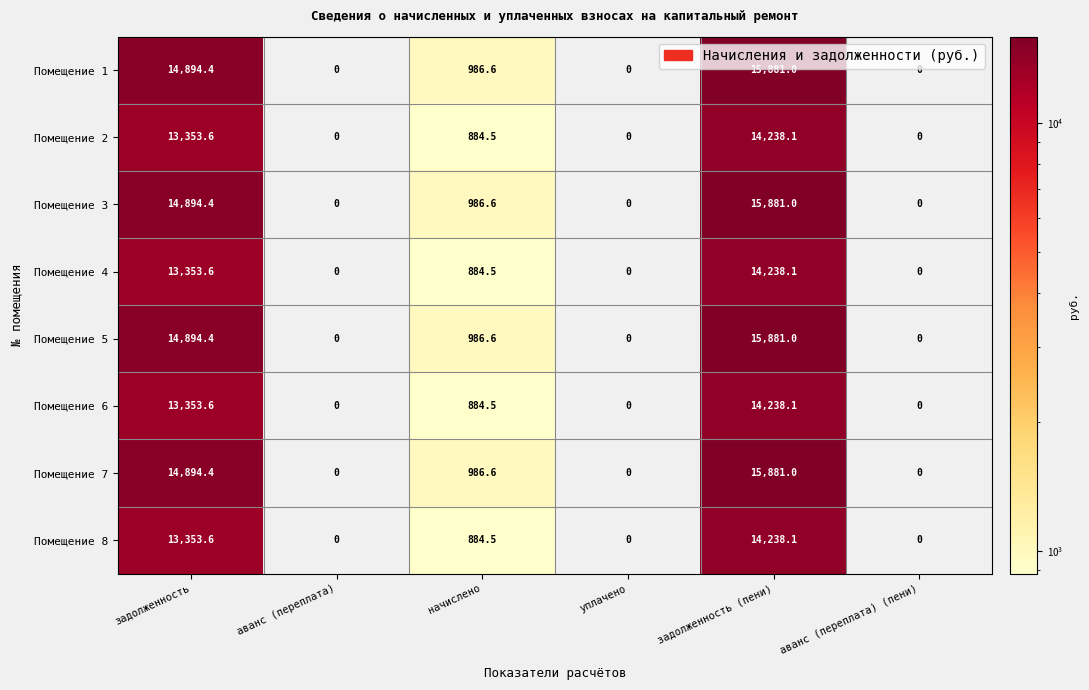

What is the average value of the Помещение 5 series?

5293.7